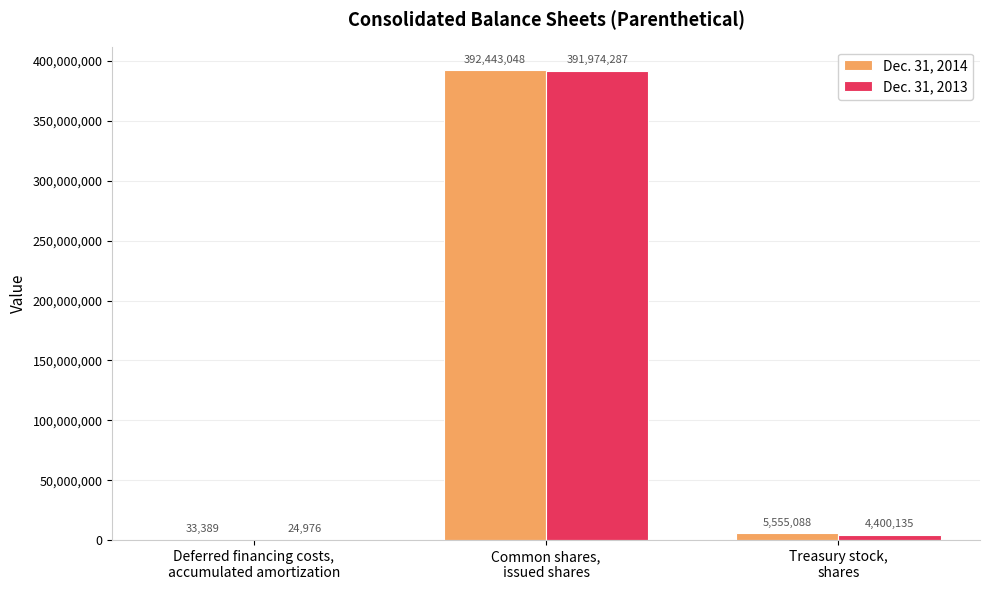

Are the bars grouped side by side (vs. stacked)?

Yes